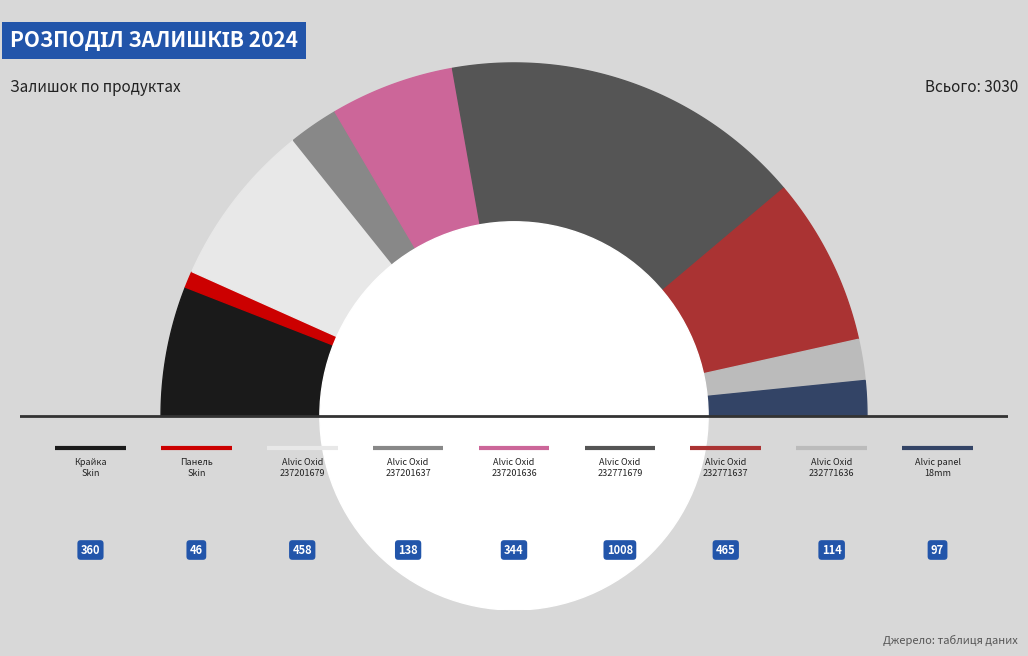

To the nearest percent, what is the difference between the largest and smallest slice percentages?

32%